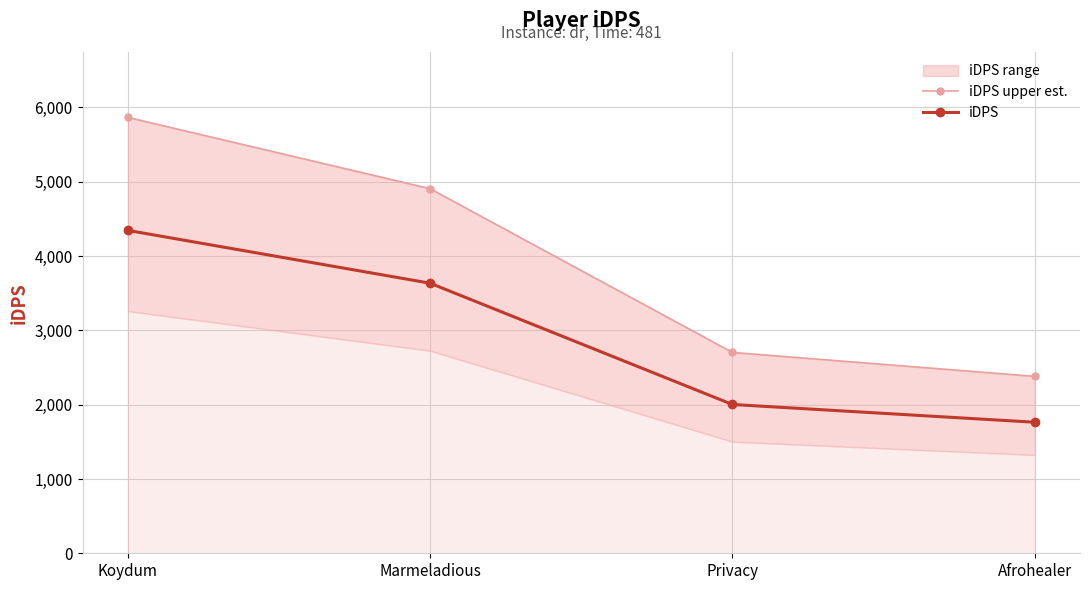

How many categories are shown in the chart?

4